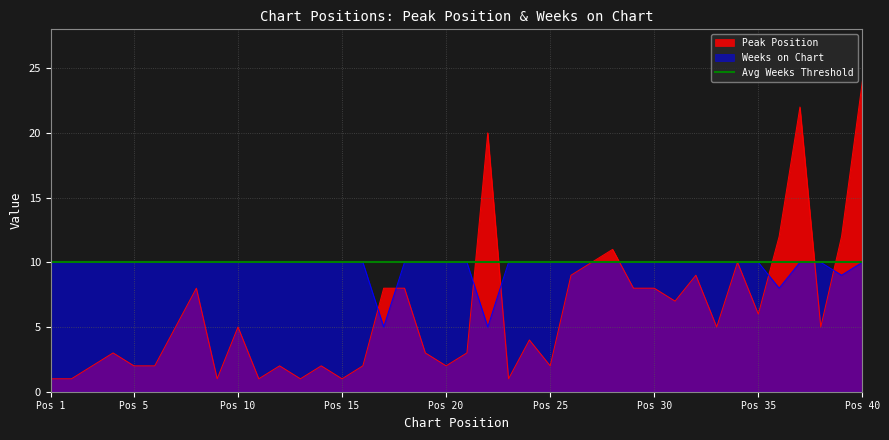

What is the lowest value of the Weeks on Chart series?

5